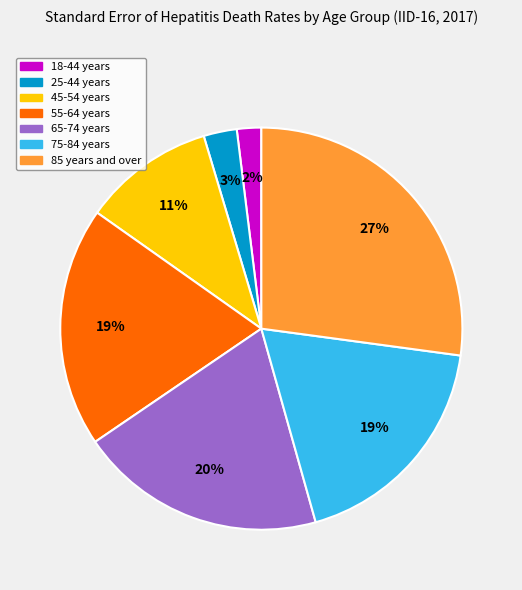

How many segments does this pie chart have?

7